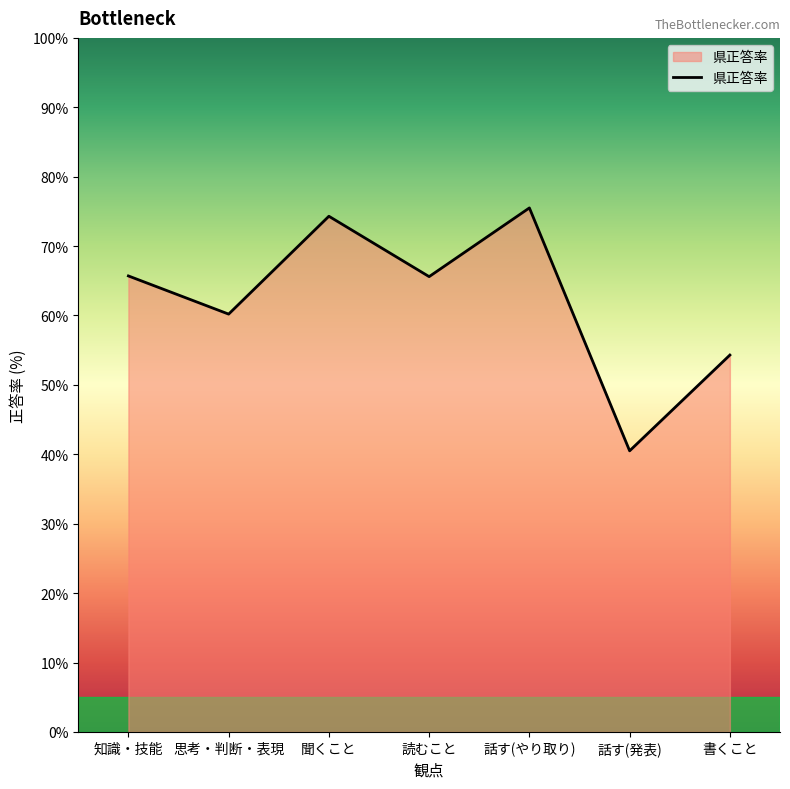

Which label corresponds to the largest value in the chart?

話す(やり取り)